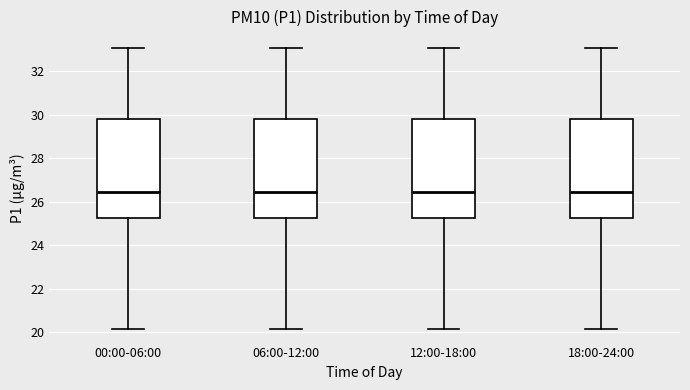

Reading left to right, transcribe this box plot: for each box, give where its median line is, the range the box spans, and where its two whiskers end, as read against the y-axis. The values are not printed on the chart, so give them approximately, as read against the axis.

00:00-06:00: median 26.4, box 25.2 to 29.8, whiskers 20.2 to 33.0
06:00-12:00: median 26.4, box 25.2 to 29.8, whiskers 20.2 to 33.0
12:00-18:00: median 26.4, box 25.2 to 29.8, whiskers 20.2 to 33.0
18:00-24:00: median 26.4, box 25.2 to 29.8, whiskers 20.2 to 33.0